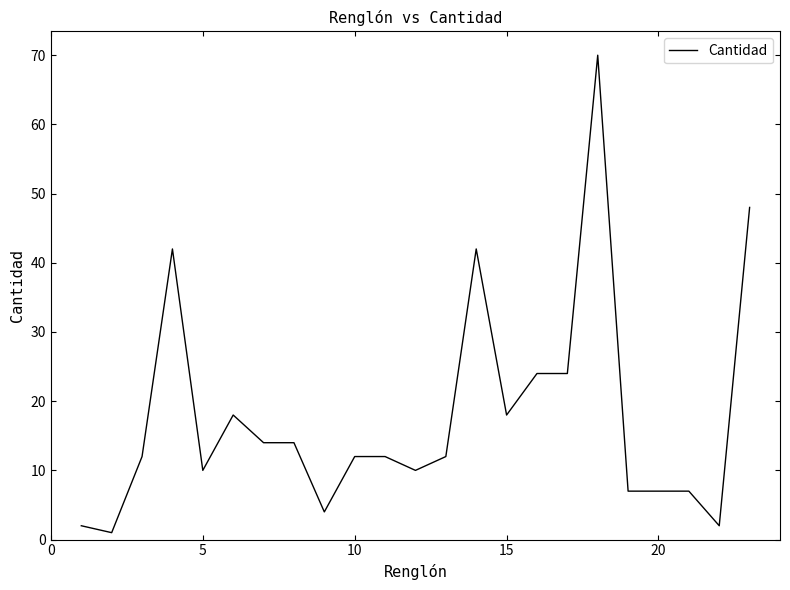

What is the greatest value displayed?

70